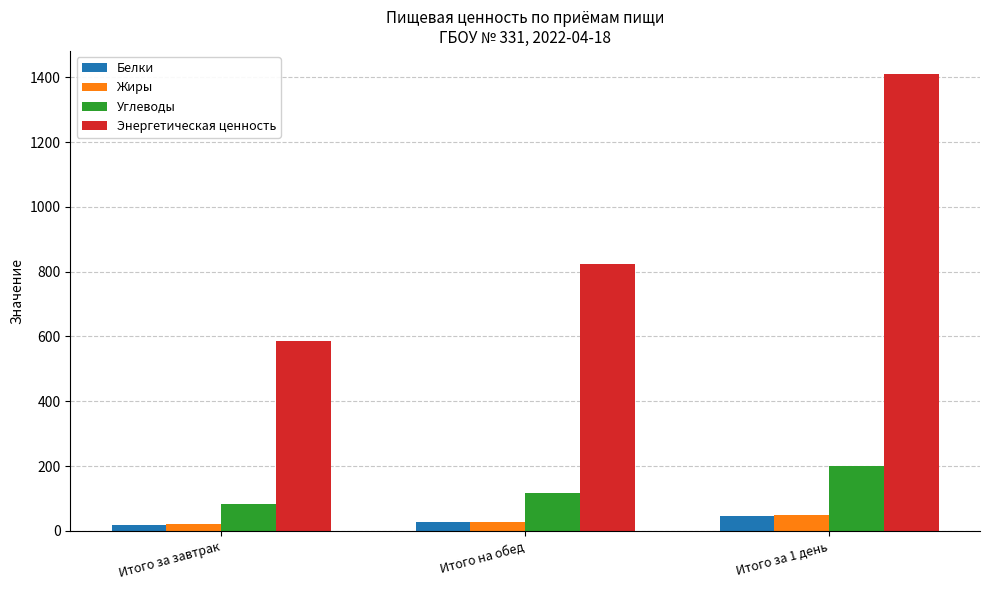

What is the sum of all Белки values?

91.9